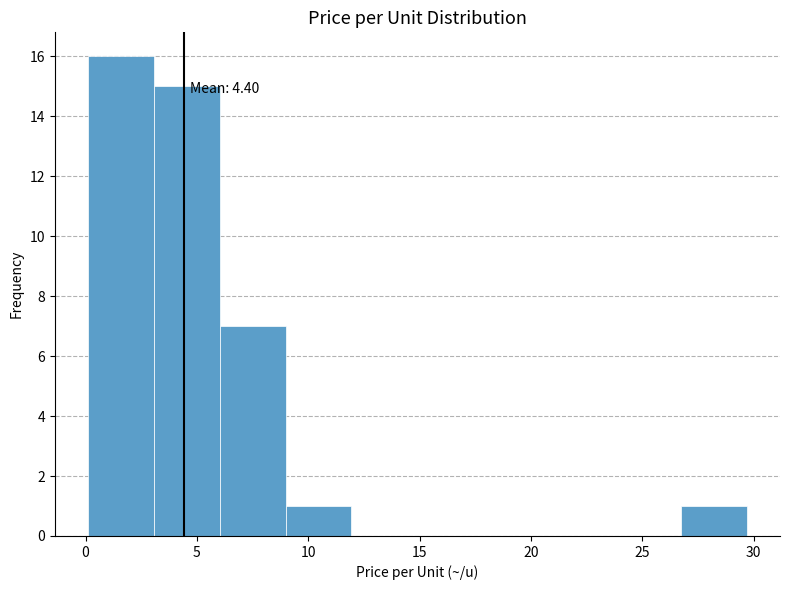

Over which range of the x-axis is the bar tallest?

0.0 to 3.0